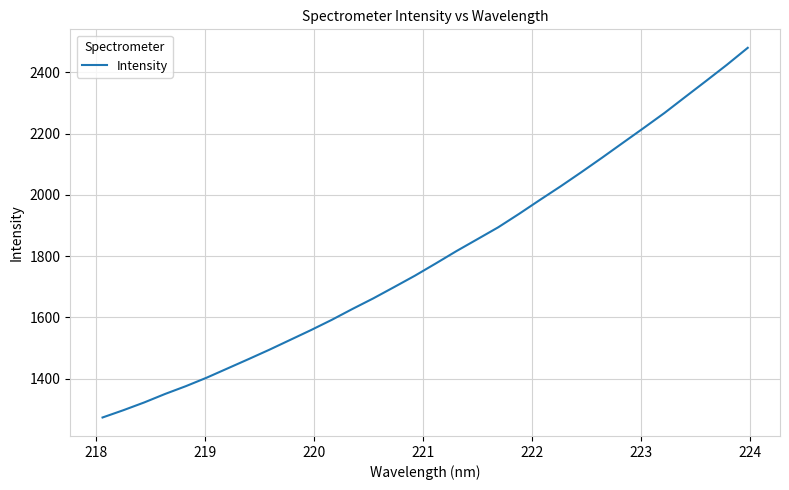

What is the minimum value shown in the chart?

1273.6